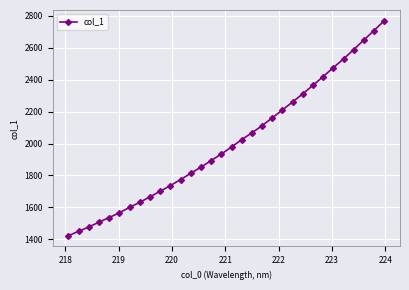

What is the difference between the maximum and minimum values?

1346.0